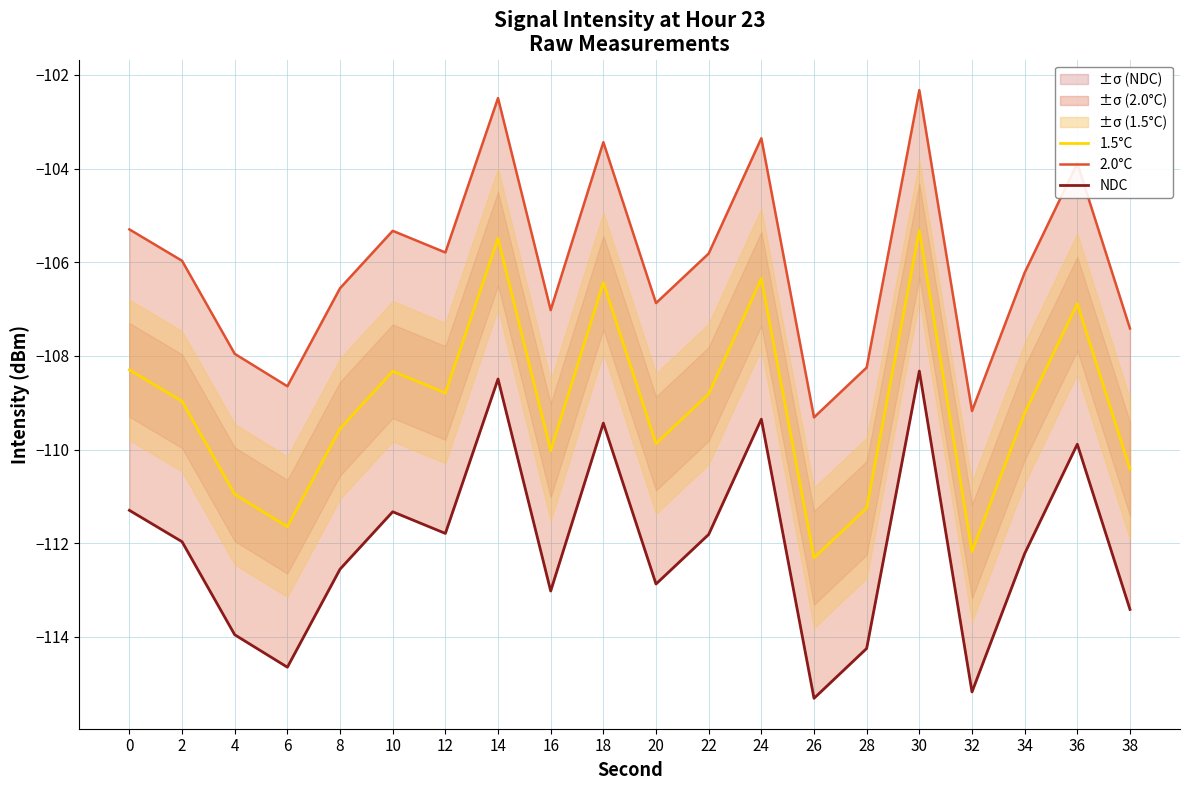

What is the value of the 2.0°C point at the 10th from the left?

-103.4